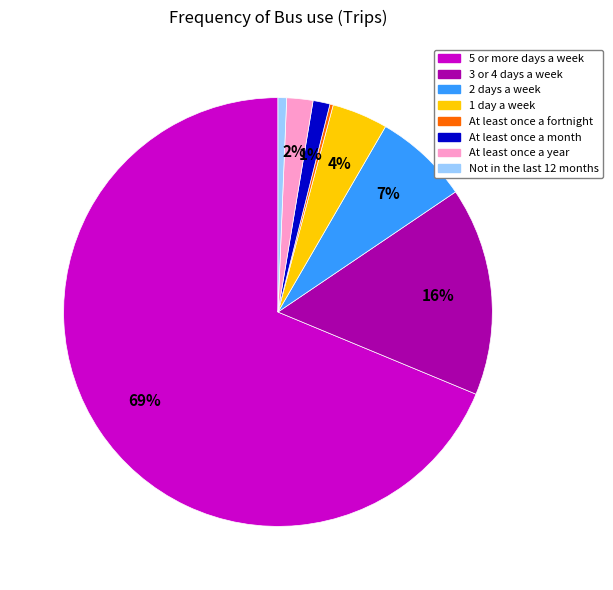

Is there any slice that represents more than half of the pie?

Yes